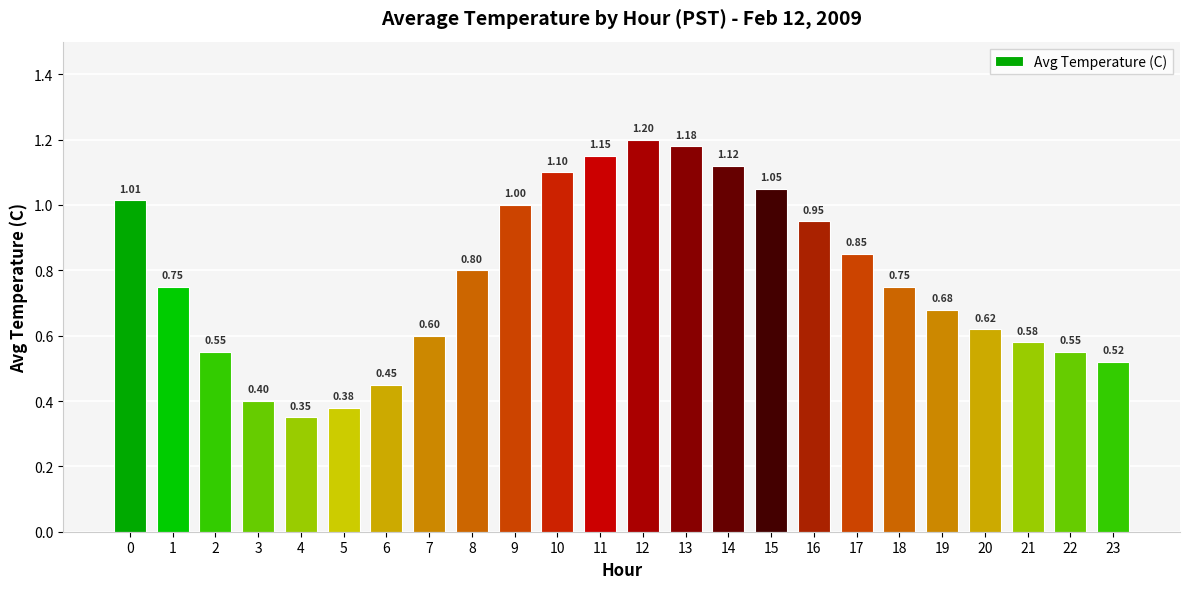

What is the change in value from 6 to 21?

+0.1